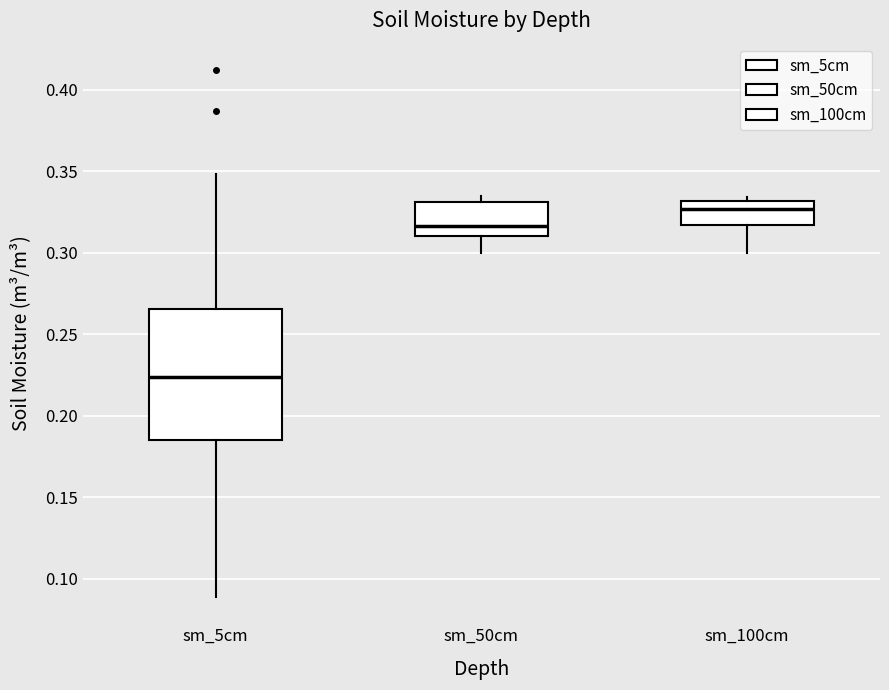

Which box's median line is the lowest?

sm_5cm